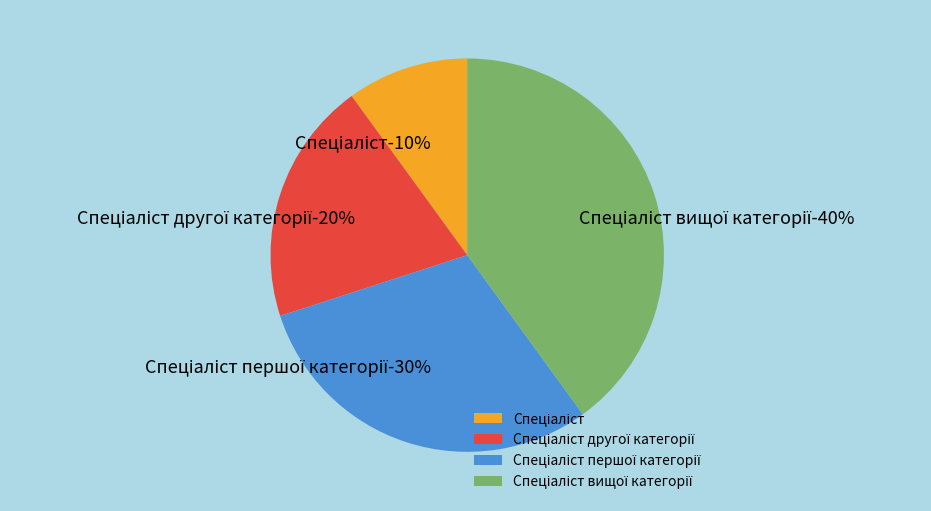

What is the ratio of the value at Спеціаліст to the value at Спеціаліст другої категорії?

0.5